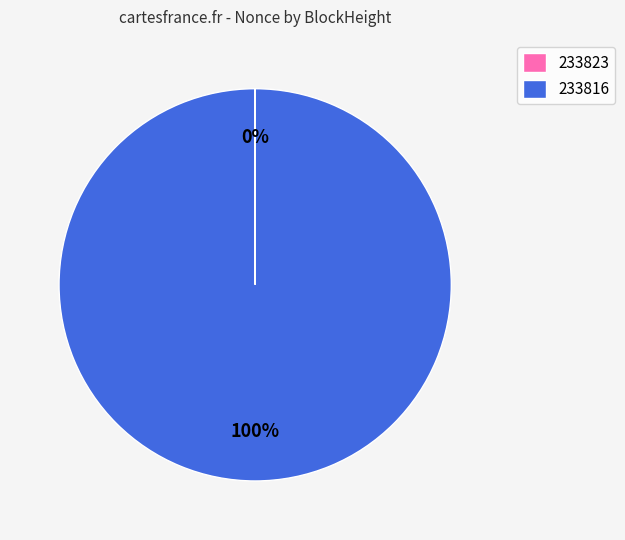

To the nearest percent, what is the difference between the largest and smallest slice percentages?

100%